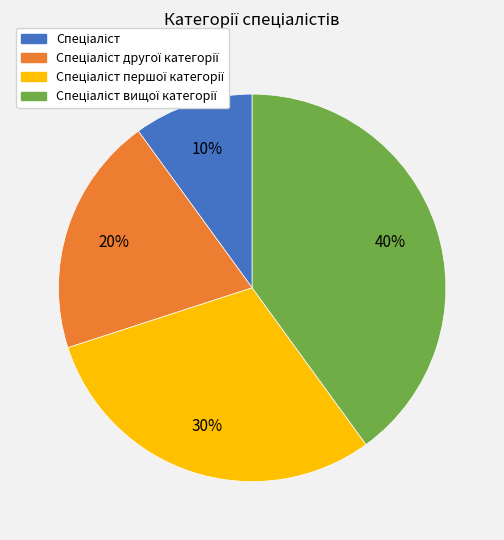

Is there any slice that represents more than half of the pie?

No